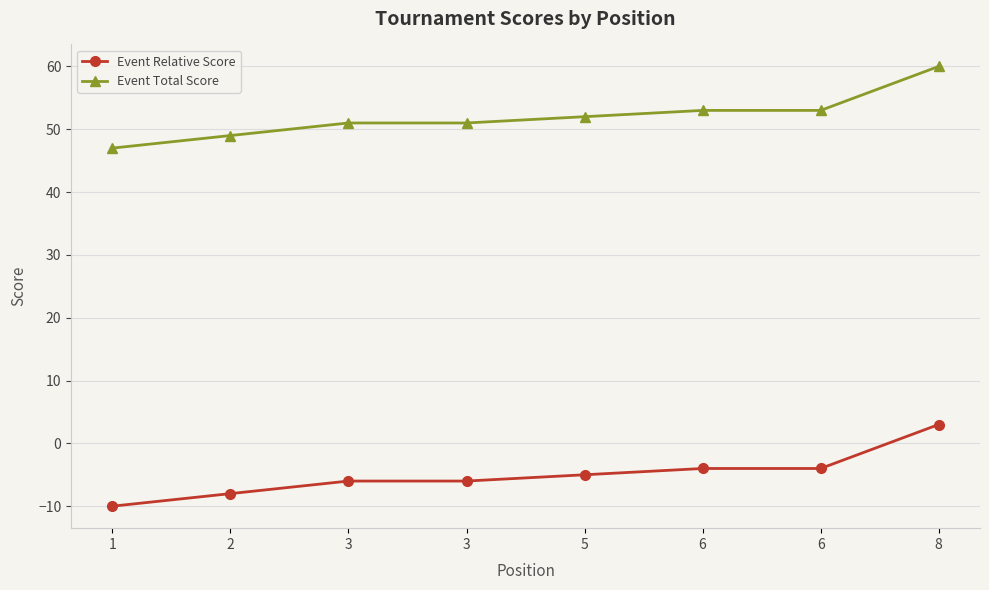

How many negative values does the Event Relative Score series have?

7